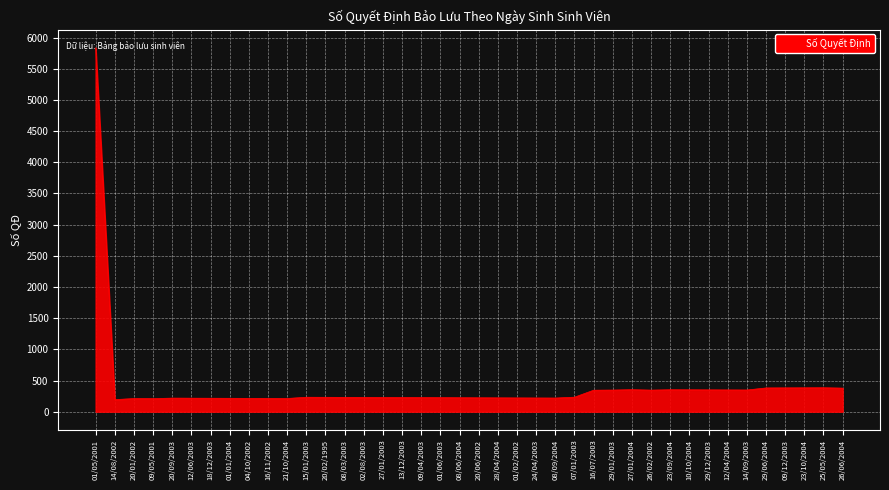

What is the difference between the maximum and minimum values?

5641